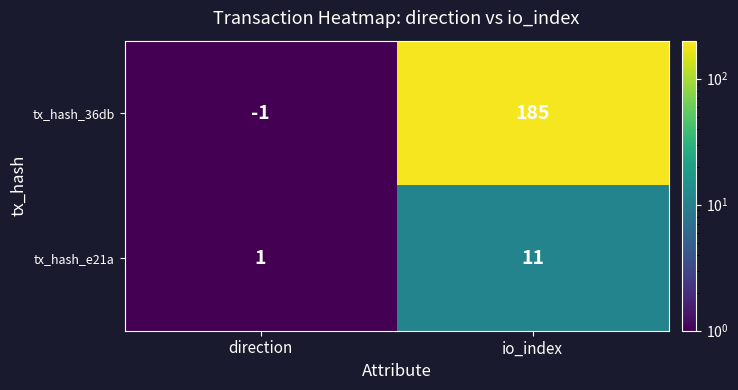

How many series are shown in this chart?

2